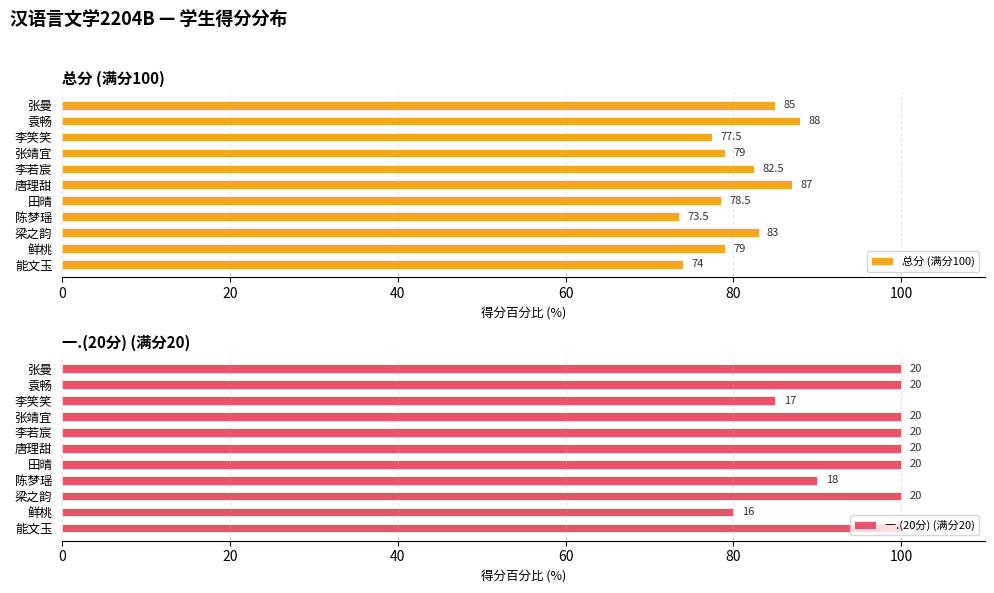

The 总分 (满分100) series shows 105.0 at 田晴. True or false?

False